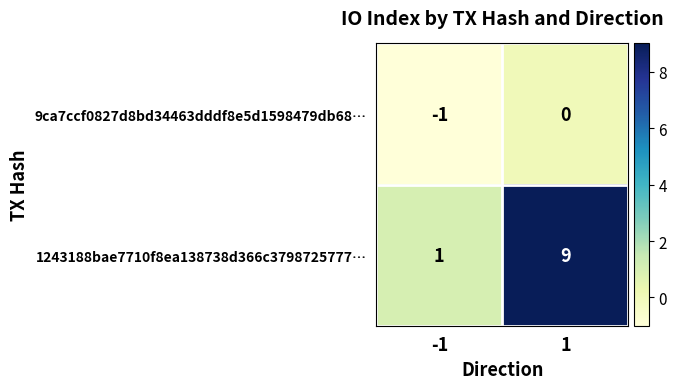

Which series has the largest total across all categories?

1243188bae7710f8ea138738d366c3798725777…